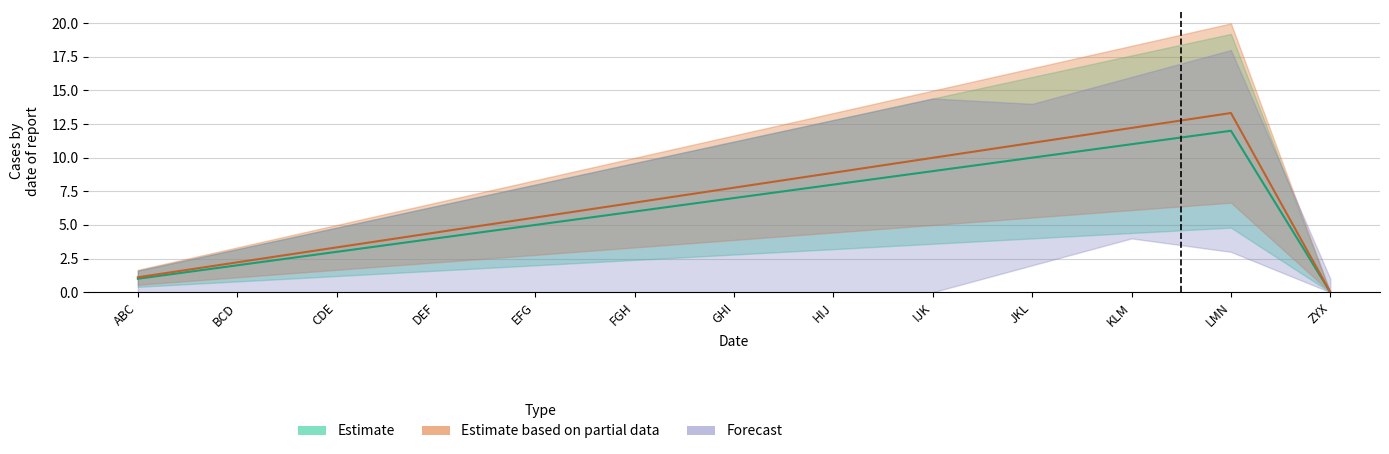

What is the spread (max minus min) of values at DEF?

0.4